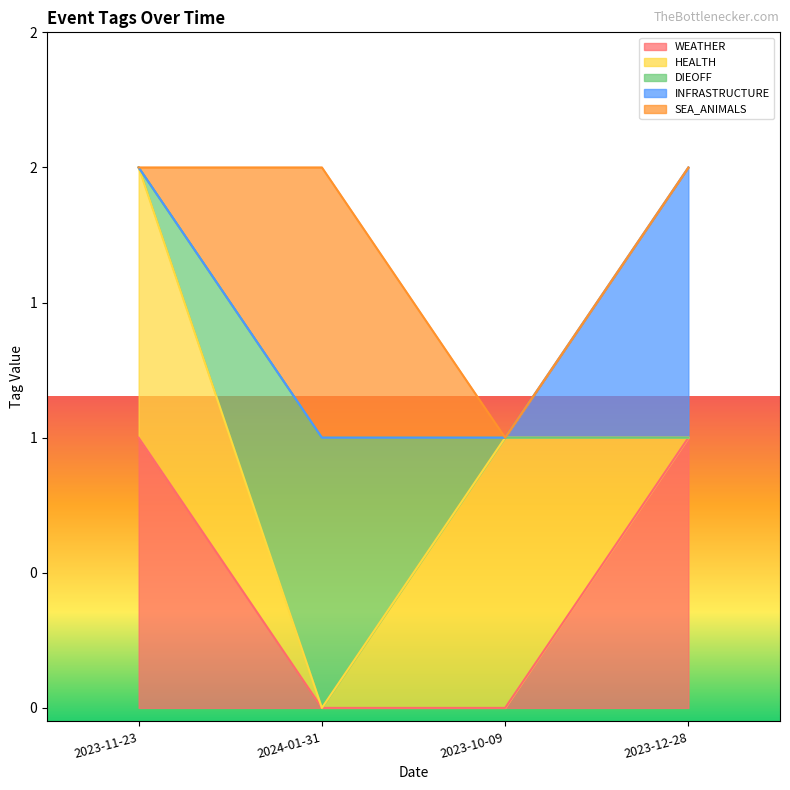

What is the label of the 4th point from the right?

2023-11-23